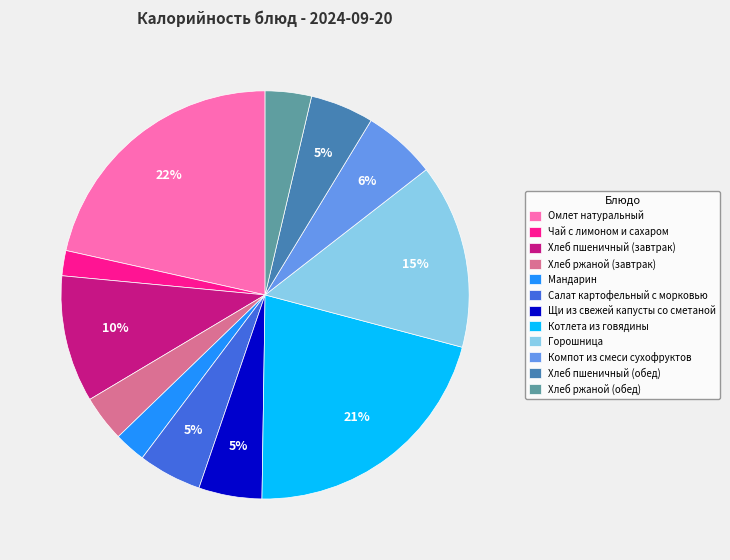

Is it true that Компот из смеси сухофруктов is 16% of the pie?

False